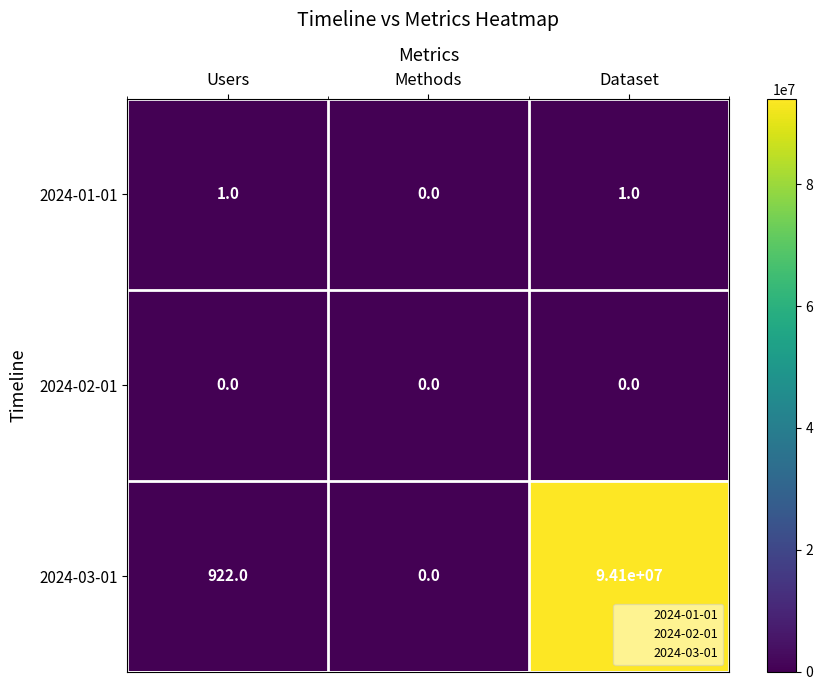

Which series has the largest range (max minus min)?

2024-03-01